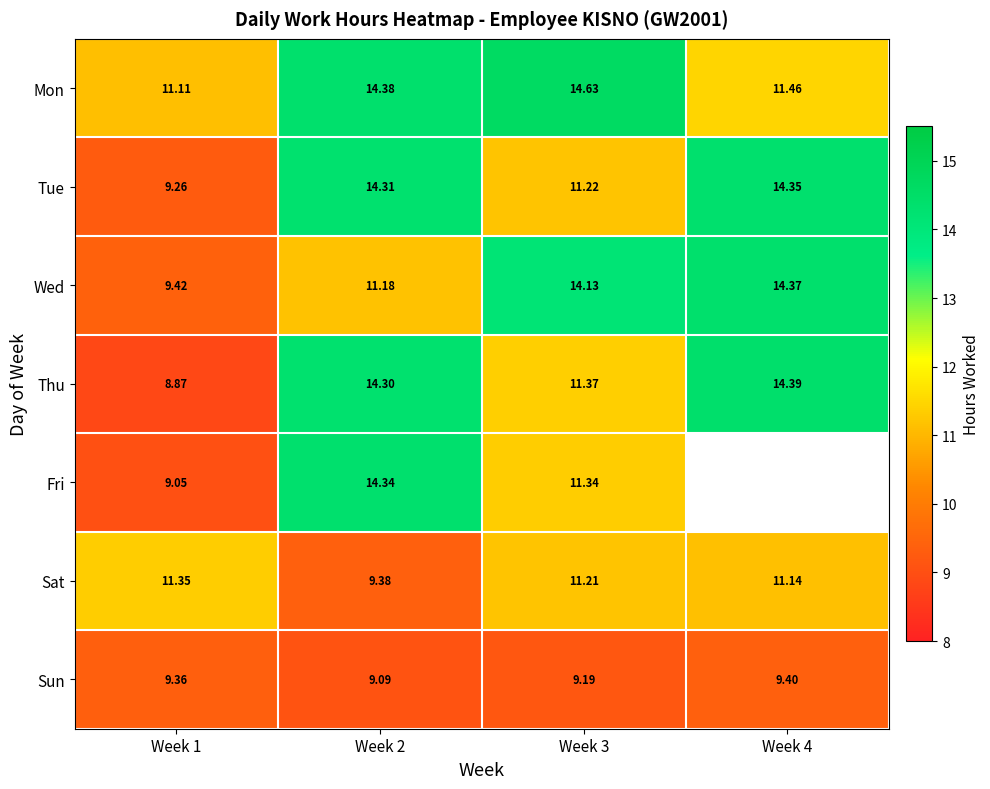

True or false: Tue has a value of 3.4 at Week 4.

False